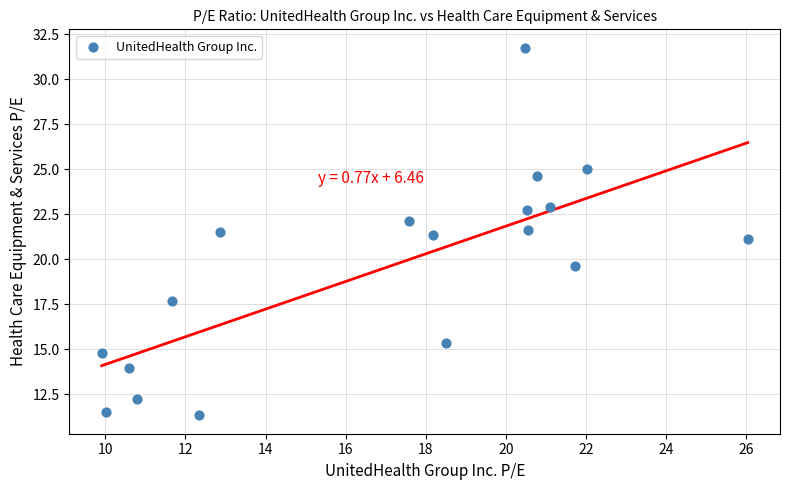

What is the range of X values (max minus min)?

16.1